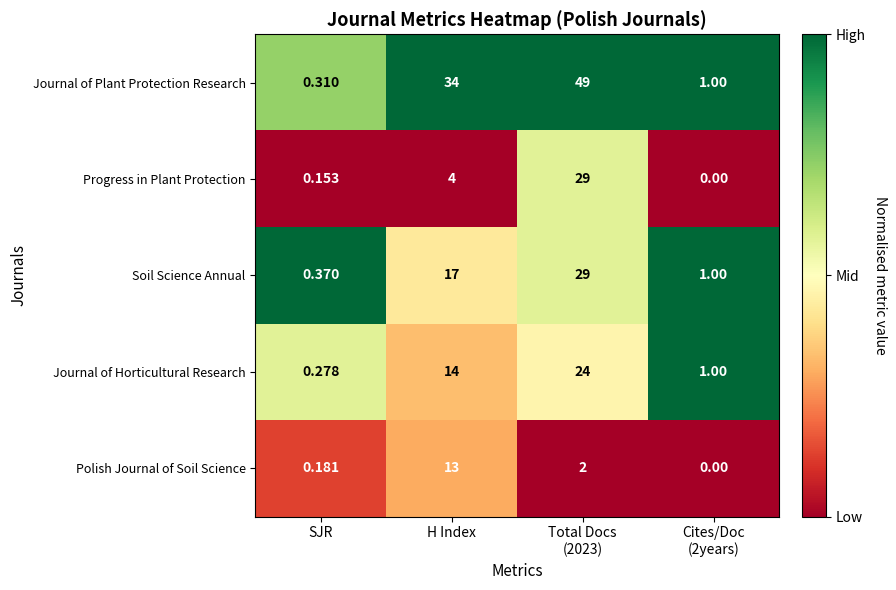

Which series changed the most between Total Docs
(2023) and Cites/Doc
(2years)?

Journal of Plant Protection Research